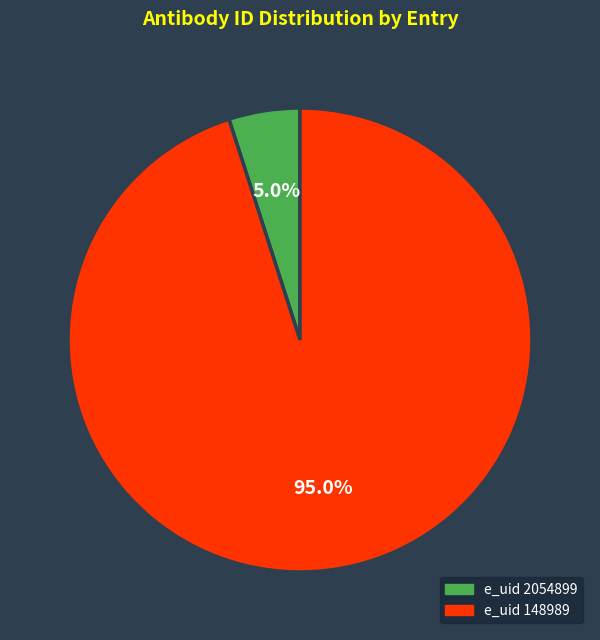

Is there any slice that represents more than half of the pie?

Yes